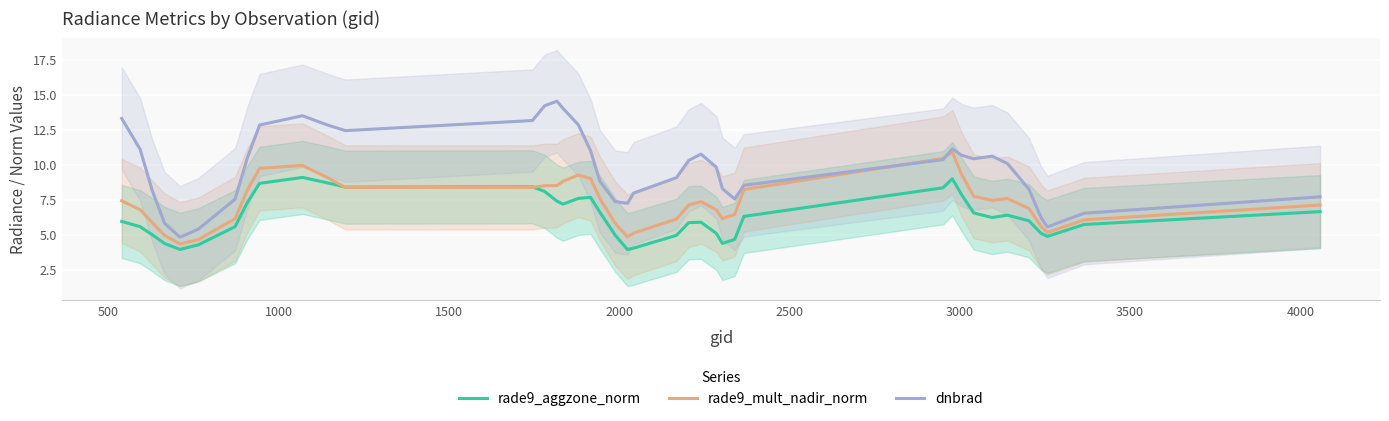

True or false: rade9_aggzone_norm and dnbrad intersect in this chart.

False